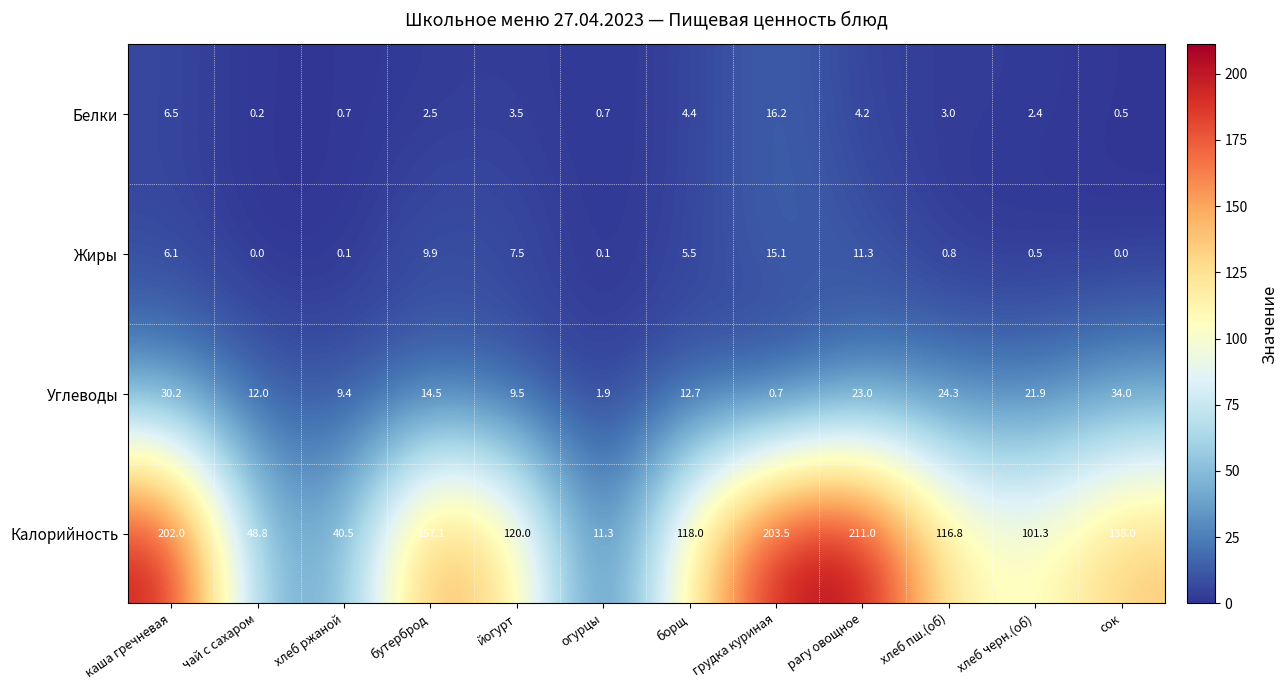

Which series has the largest total across all categories?

Калорийность